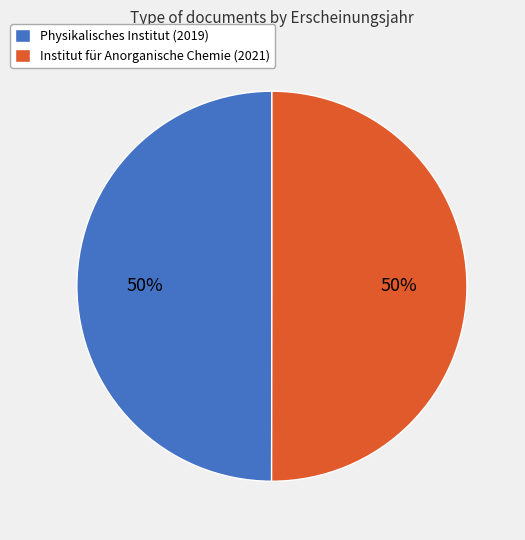

How many segments does this pie chart have?

2